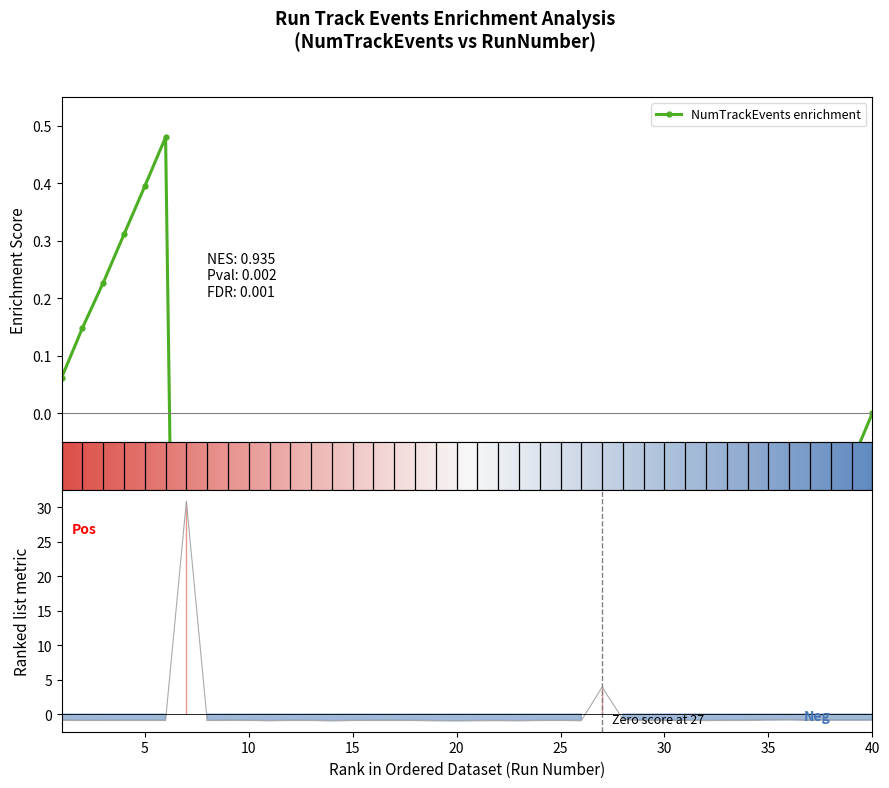

Where does the data first go above 0?

7